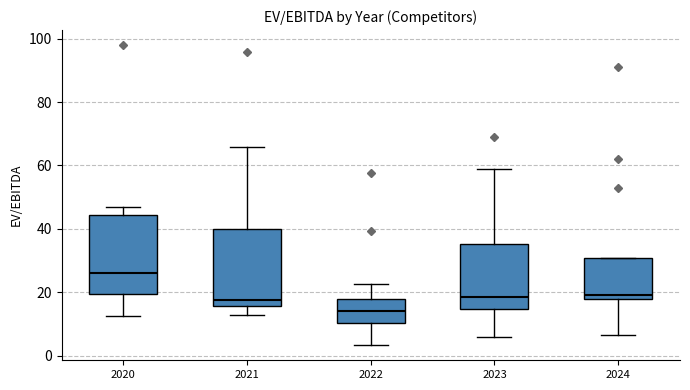

Reading left to right, read every box against the y-axis: the position of its median line, the range the box covers, and the ends of its whiskers. The values are not printed on the chart, so give them approximately, as read against the axis.

2020: median 26, box 20 to 44, whiskers 12 to 46
2021: median 18, box 16 to 40, whiskers 12 to 66
2022: median 14, box 10 to 18, whiskers 4 to 22
2023: median 18, box 14 to 36, whiskers 6 to 58
2024: median 20, box 18 to 30, whiskers 6 to 30